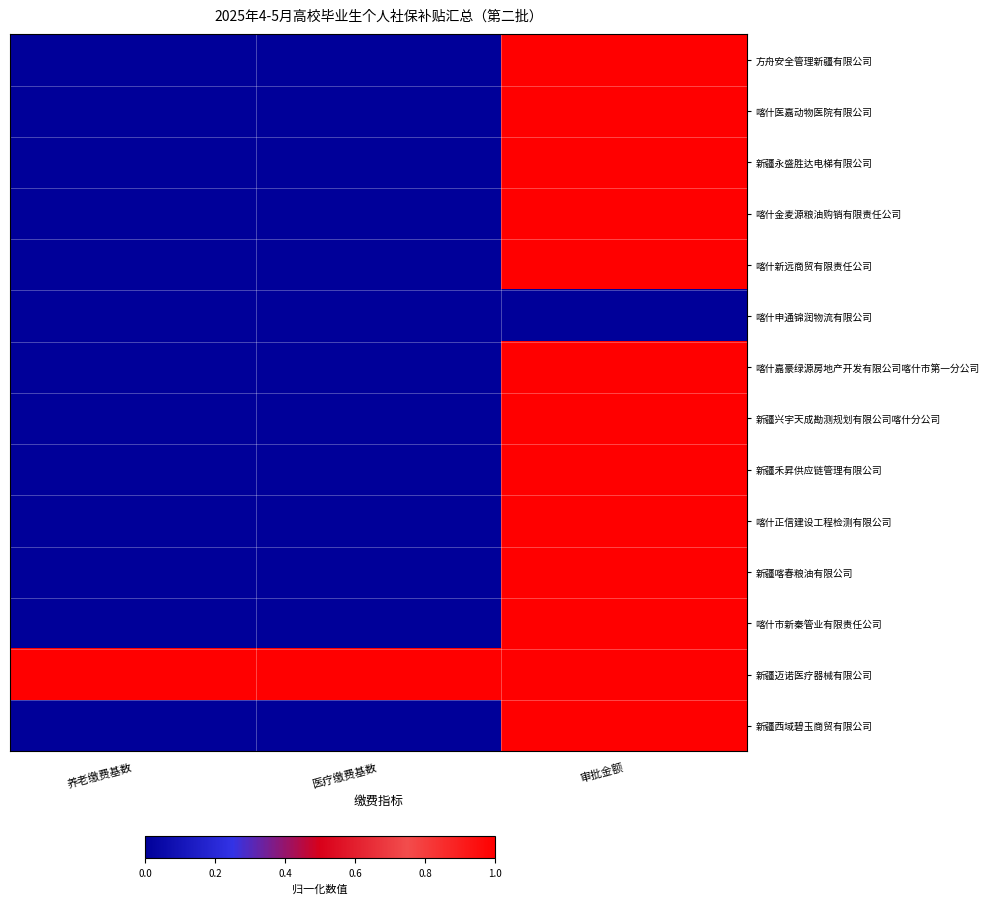

Reading right to left, extract all data points from this chart.

方舟安全管理新疆有限公司: 审批金额=1.0	医疗缴费基数=0.0	养老缴费基数=0.0
喀什医嘉动物医院有限公司: 审批金额=1.0	医疗缴费基数=0.0	养老缴费基数=0.0
新疆永盛胜达电梯有限公司: 审批金额=1.0	医疗缴费基数=0.0	养老缴费基数=0.0
喀什金麦源粮油购销有限责任公司: 审批金额=1.0	医疗缴费基数=0.0	养老缴费基数=0.0
喀什新远商贸有限责任公司: 审批金额=1.0	医疗缴费基数=0.0	养老缴费基数=0.0
喀什申通锦润物流有限公司: 审批金额=0.0	医疗缴费基数=0.0	养老缴费基数=0.0
喀什嘉豪绿源房地产开发有限公司喀什市第一分公司: 审批金额=1.0	医疗缴费基数=0.0	养老缴费基数=0.0
新疆兴宇天成勘测规划有限公司喀什分公司: 审批金额=1.0	医疗缴费基数=0.0	养老缴费基数=0.0
新疆禾昇供应链管理有限公司: 审批金额=1.0	医疗缴费基数=0.0	养老缴费基数=0.0
喀什正信建设工程检测有限公司: 审批金额=1.0	医疗缴费基数=0.0	养老缴费基数=0.0
新疆喀春粮油有限公司: 审批金额=1.0	医疗缴费基数=0.0	养老缴费基数=0.0
喀什市新秦管业有限责任公司: 审批金额=1.0	医疗缴费基数=0.0	养老缴费基数=0.0
新疆迈诺医疗器械有限公司: 审批金额=1.0	医疗缴费基数=1.0	养老缴费基数=1.0
新疆西域碧玉商贸有限公司: 审批金额=1.0	医疗缴费基数=0.0	养老缴费基数=0.0